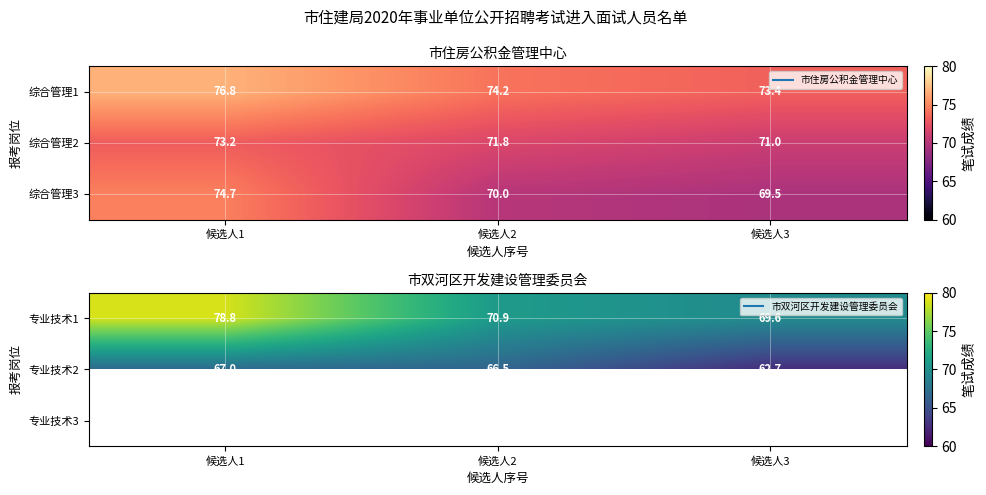

What is the spread (max minus min) of values at 候选人2?

4.4